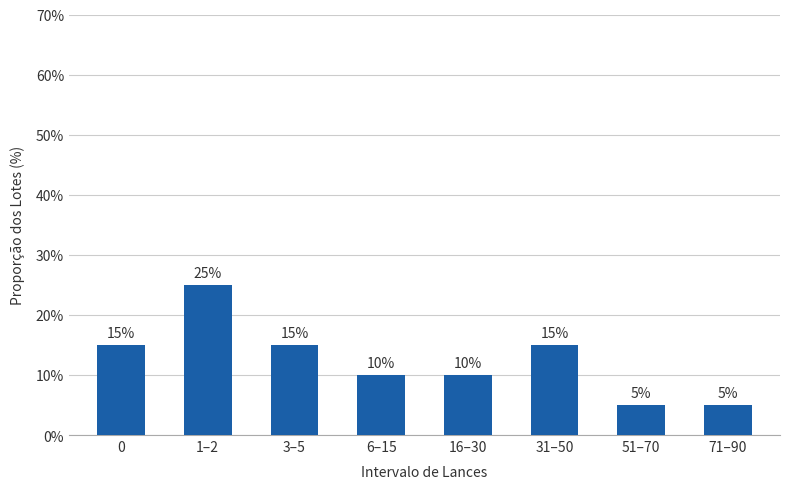

The chart shows a value of 25 at 1–2. True or false?

True